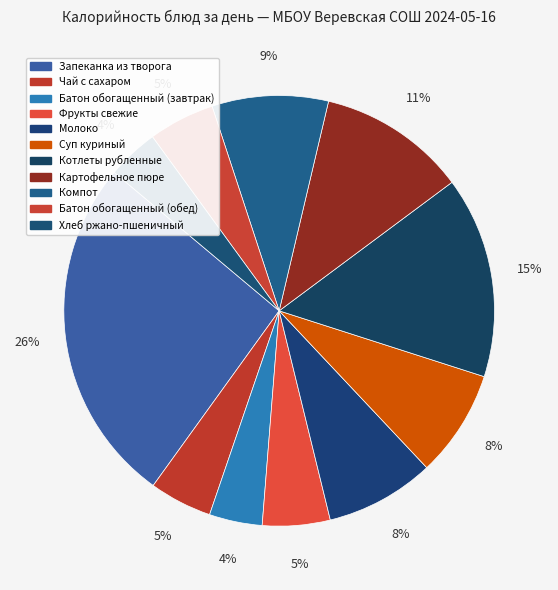

To the nearest percent, what portion does Чай с сахаром represent?

5%